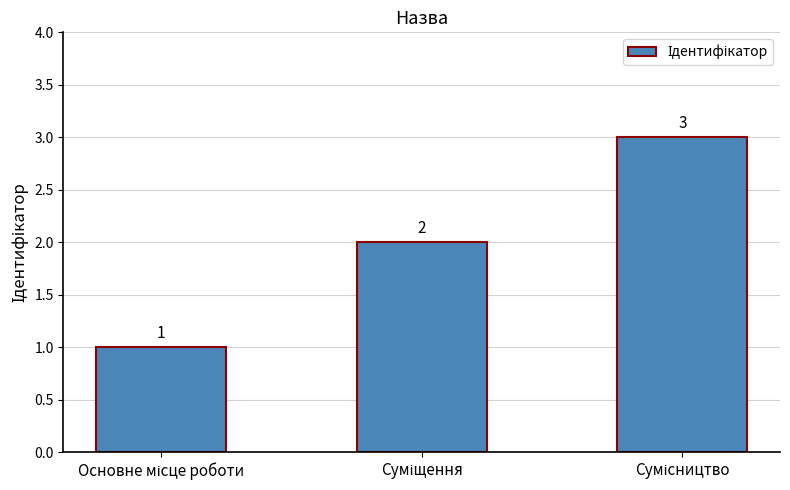

Count the values in the range 1 to 3.

3